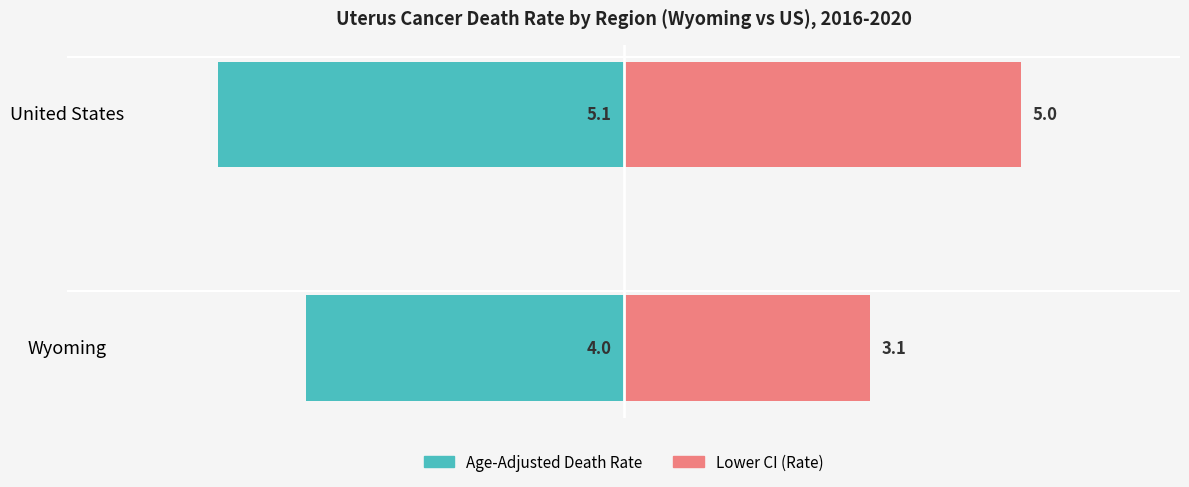

Which series has the widest spread of values?

Lower CI (Rate)